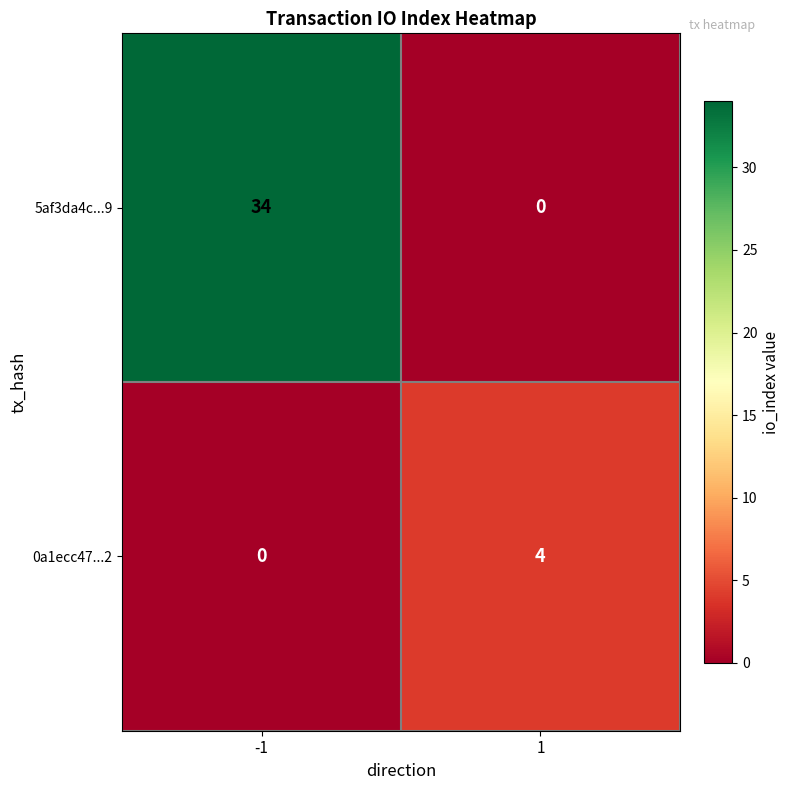

How many data points does each series have?

2